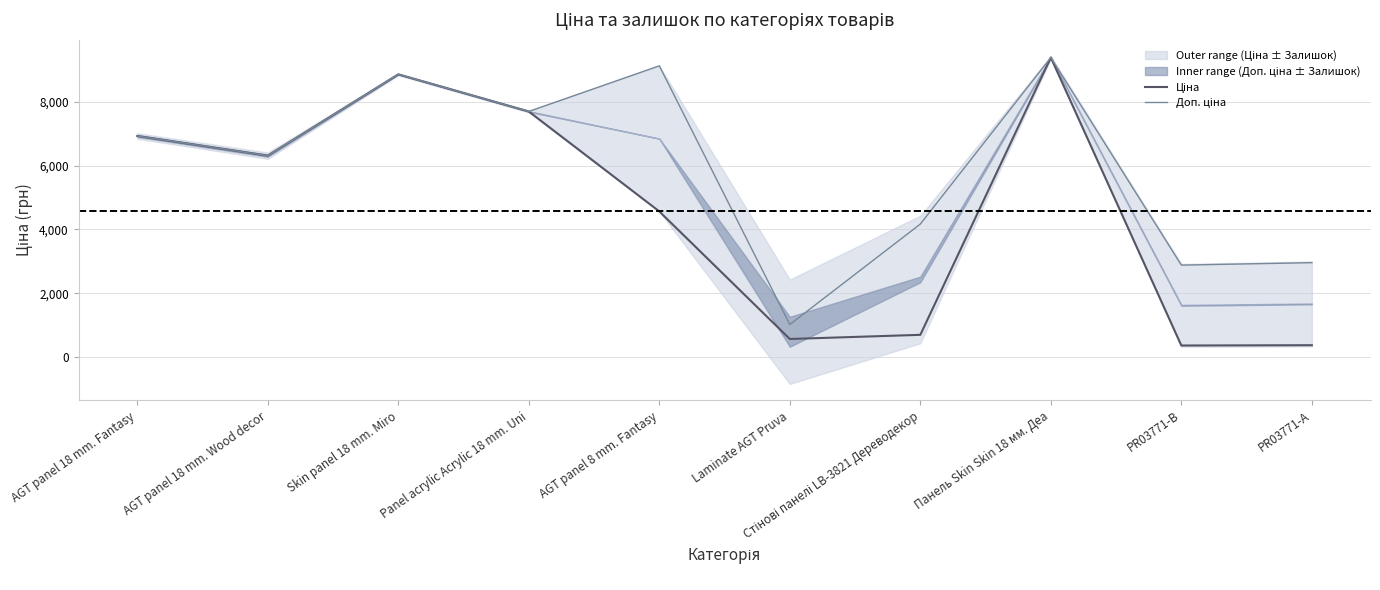

What position from the right is Панель Skin Skin 18 мм. Деа?

3